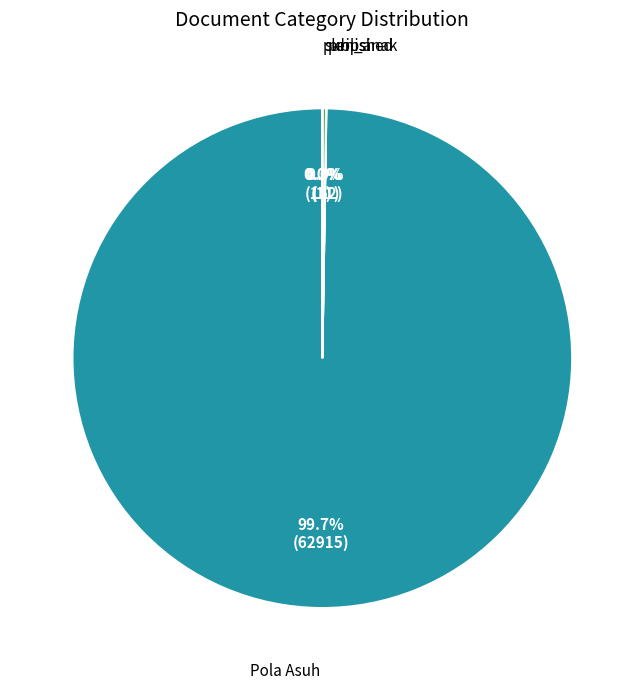

Is there a majority slice in this chart?

Yes